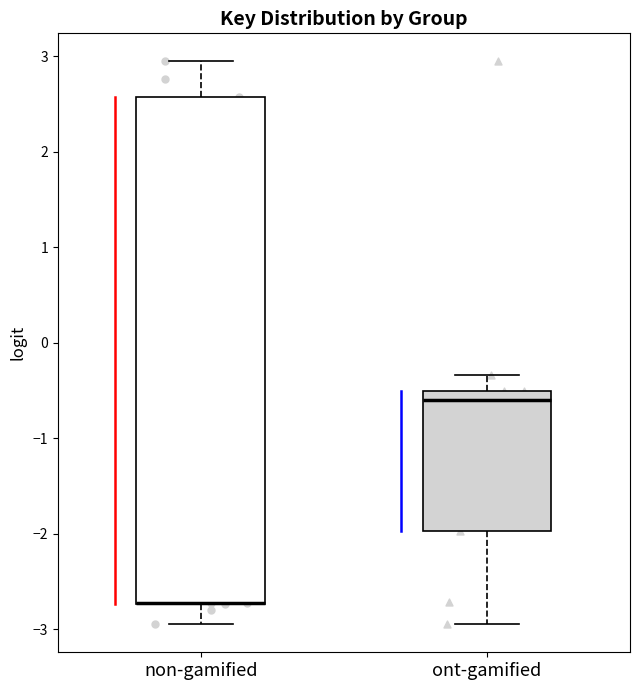

Comparing the boxes themselves (not the whiskers), which one is the tallest?

non-gamified